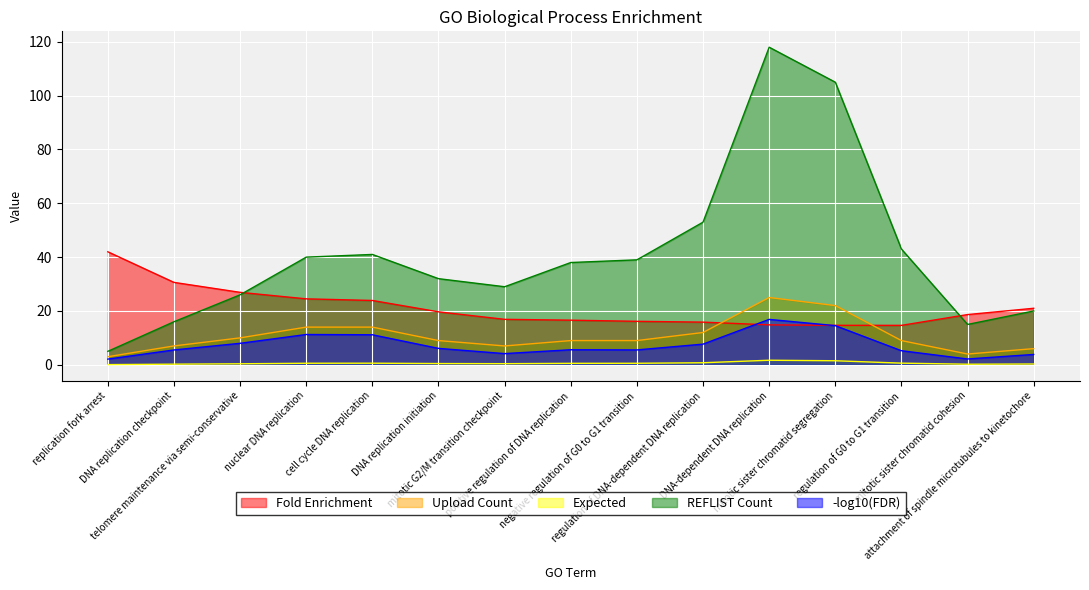

Which series changed the most between cell cycle DNA replication and regulation of DNA-dependent DNA replication?

REFLIST Count